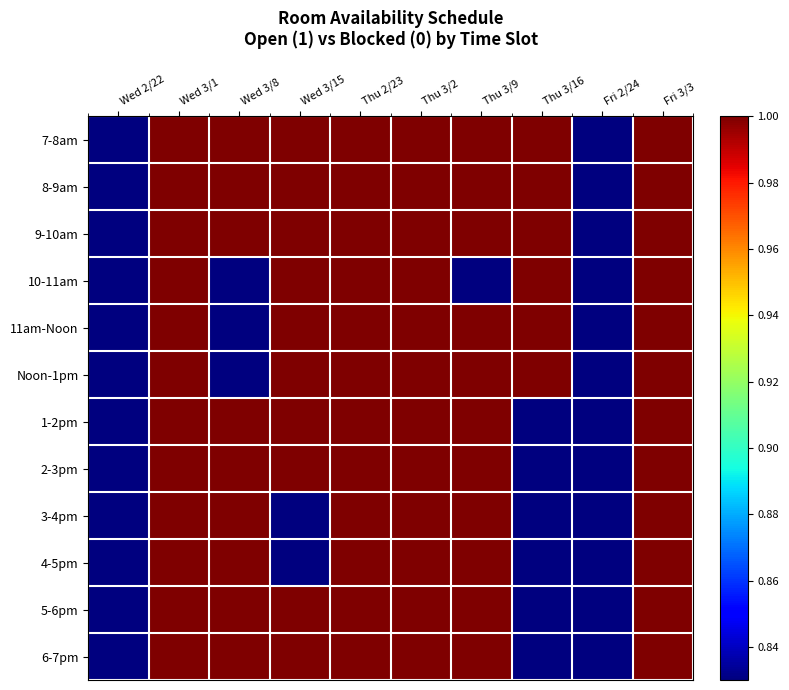

What is the total value across all series at Wed 3/1?

12.0